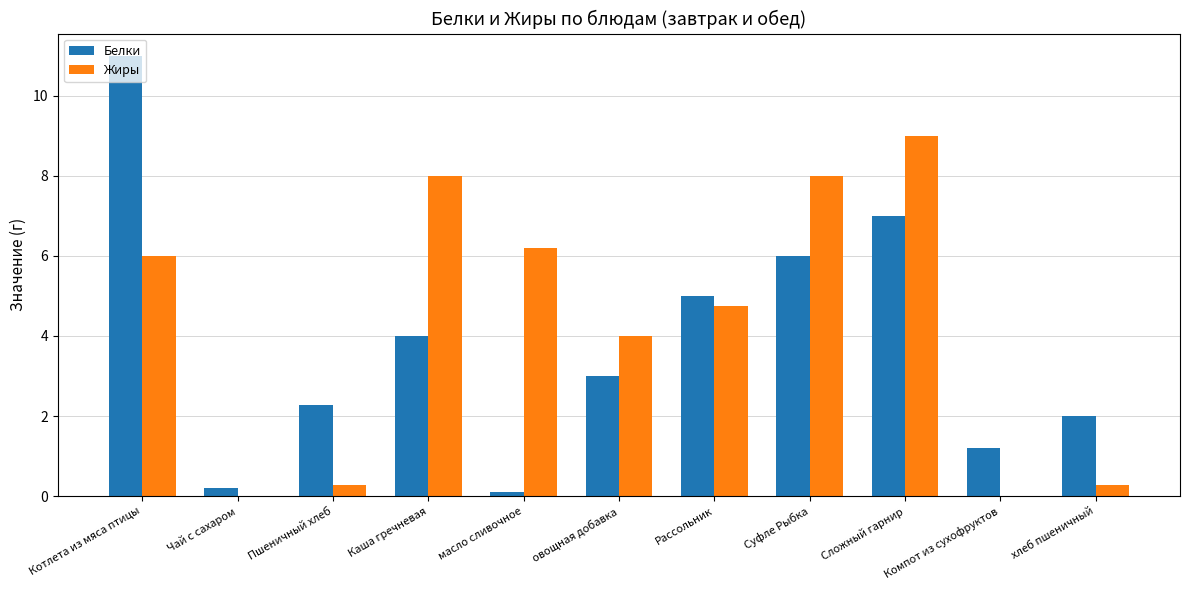

Which category has the highest value across all series?

Котлета из мяса птицы